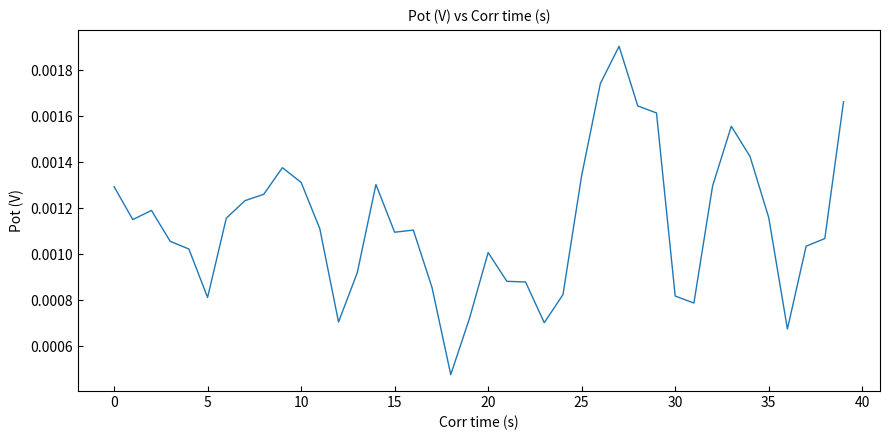

Is this an area chart (filled region under the line)?

No